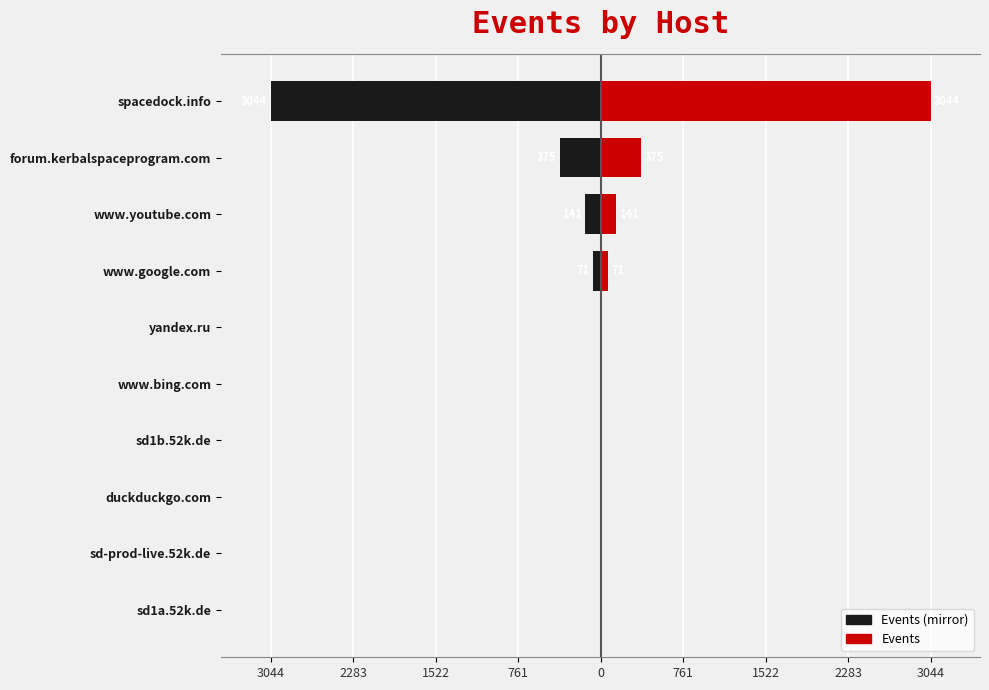

Reading left to right, extract all data points from this chart.

Events (left): -3044	-375	-141	-71	-8	-8	-8	-7	-7	-5
Events (right): 3044	375	141	71	8	8	8	7	7	5